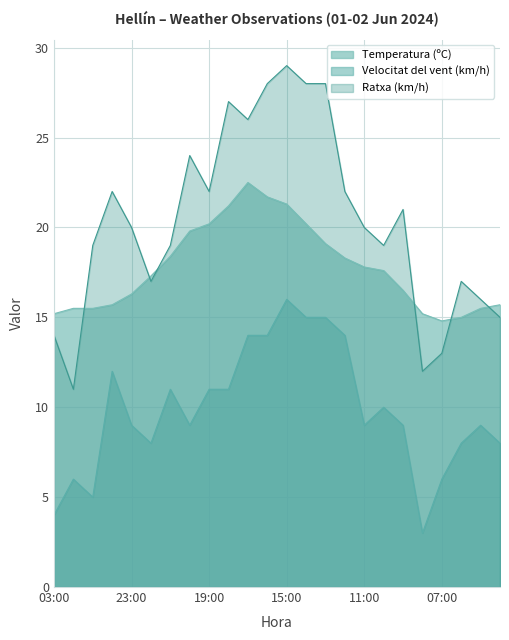

What is the spread (max minus min) of values at 18:00?

16.0